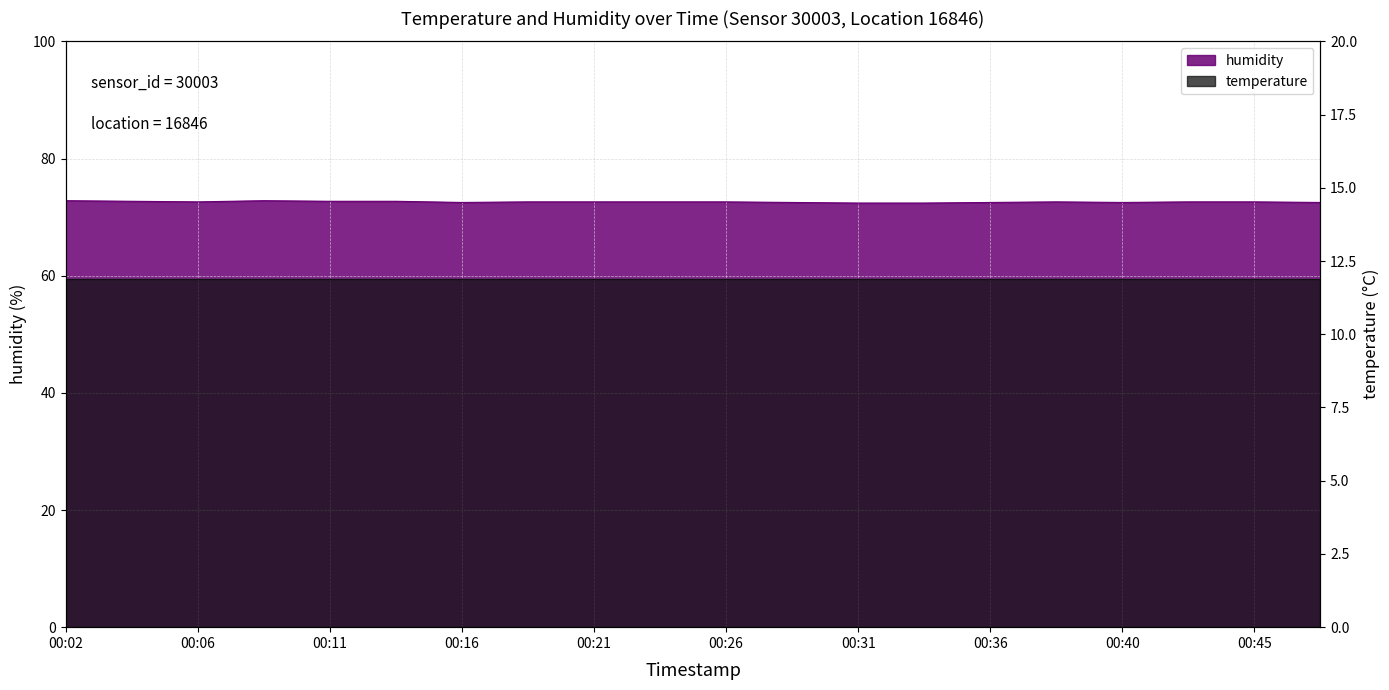

What is the maximum value shown in the chart?

72.8